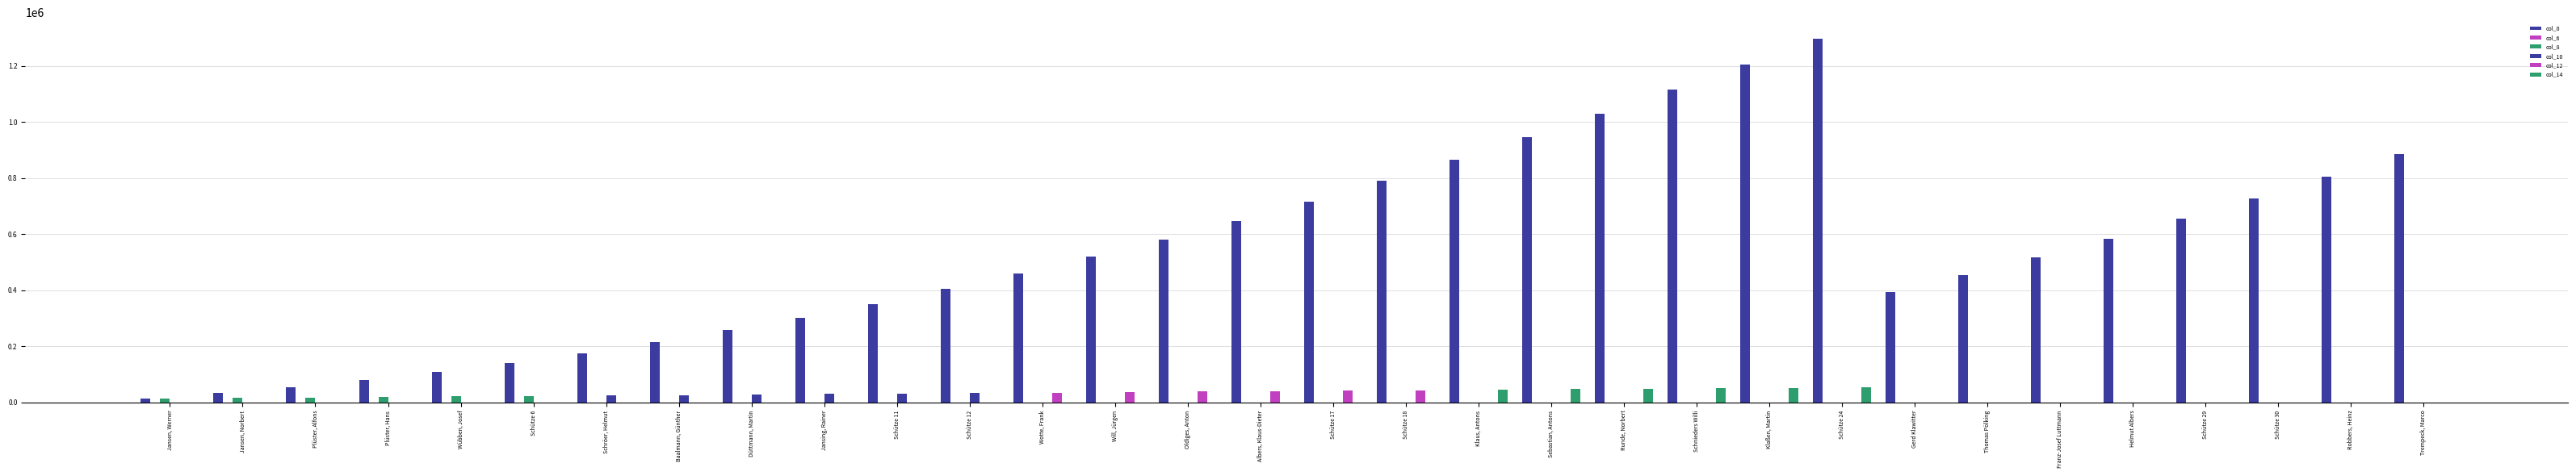

Which series has the largest range (max minus min)?

col_0